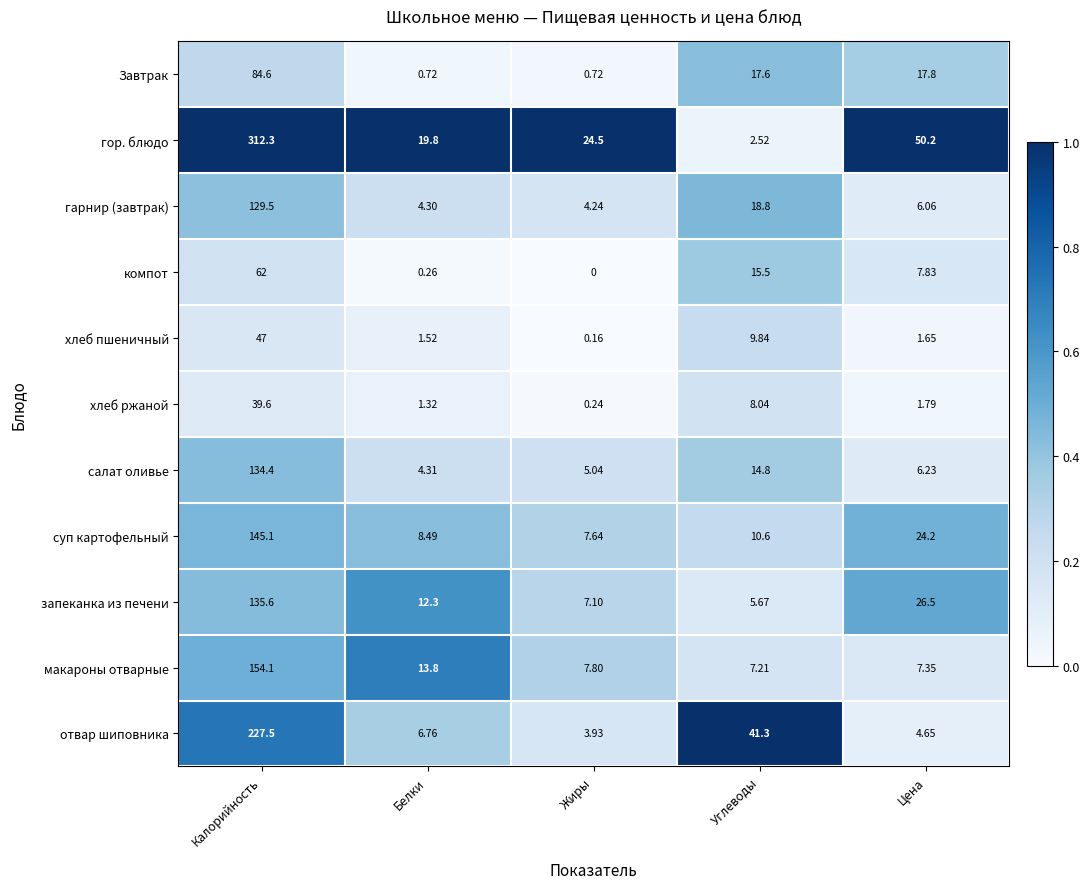

Which series changed the most between Калорийность and Углеводы?

гор. блюдо